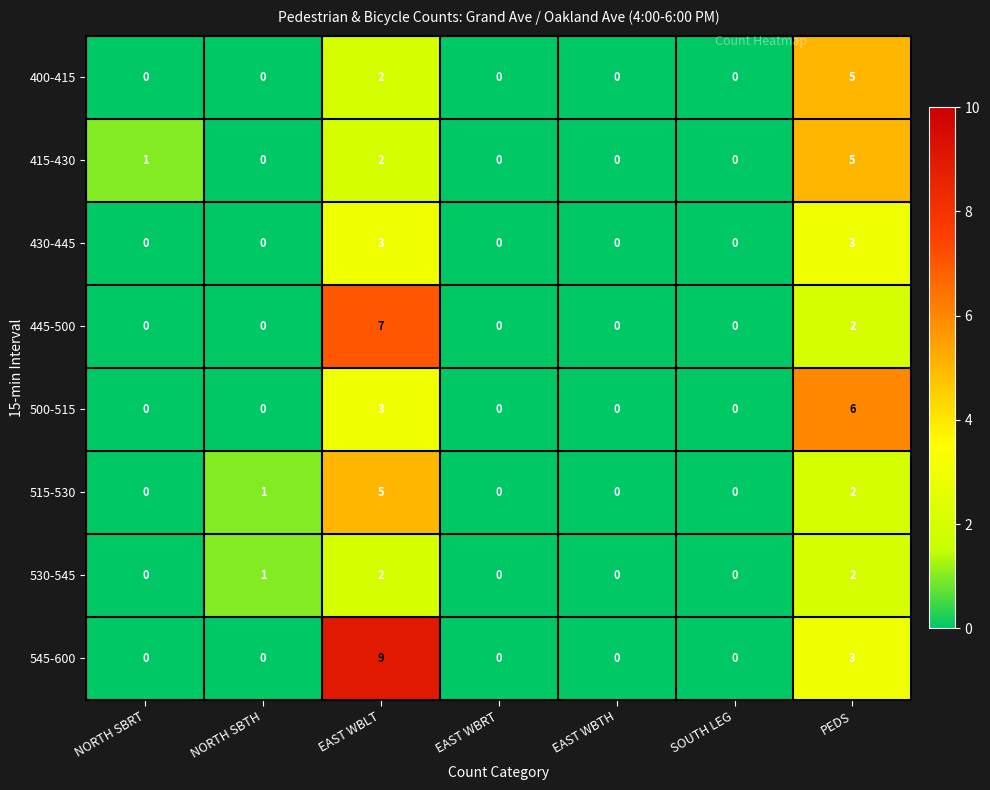

Which series has the largest range (max minus min)?

545-600